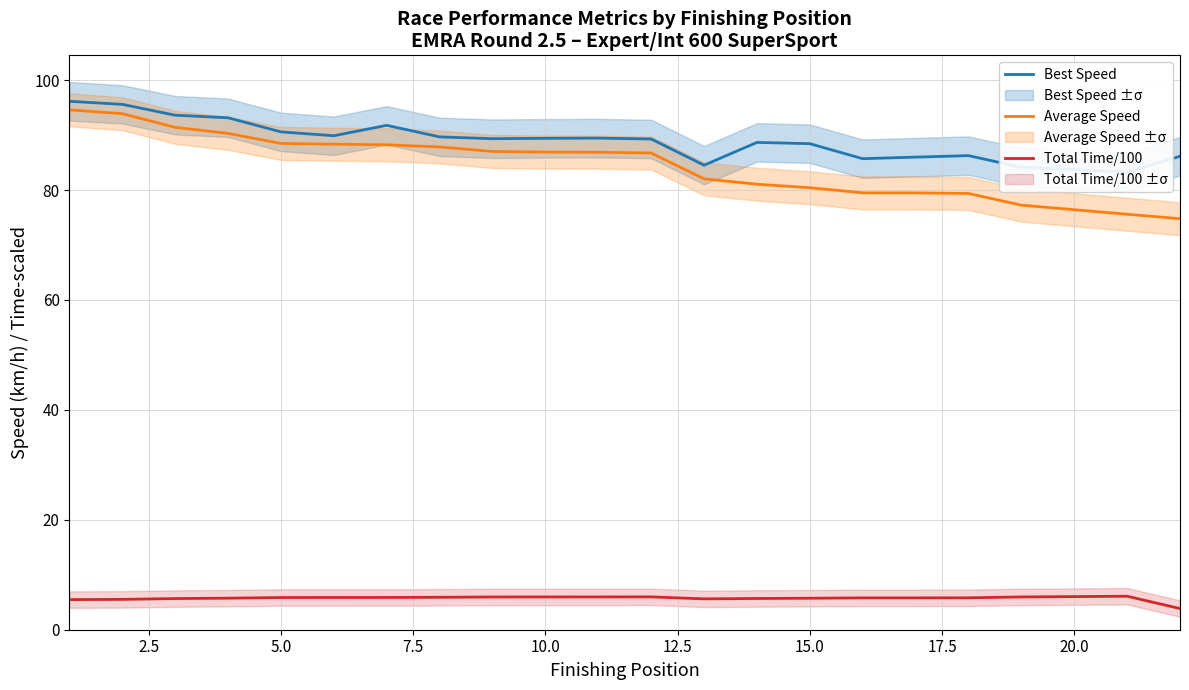

At how many categories does at least one series exceed 22?

22